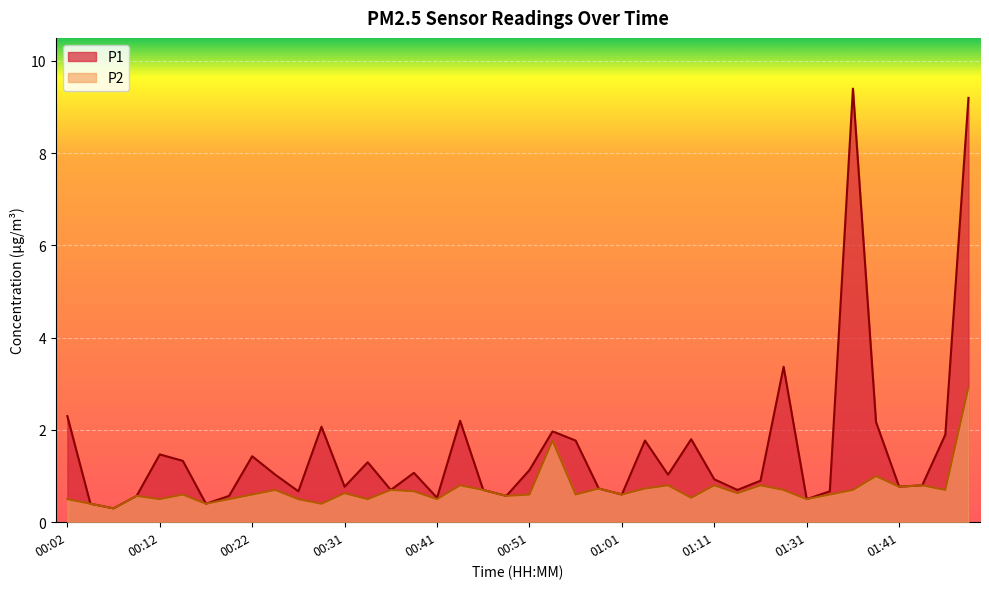

Is it true that P2 equals 0.8 at 01:44?

True